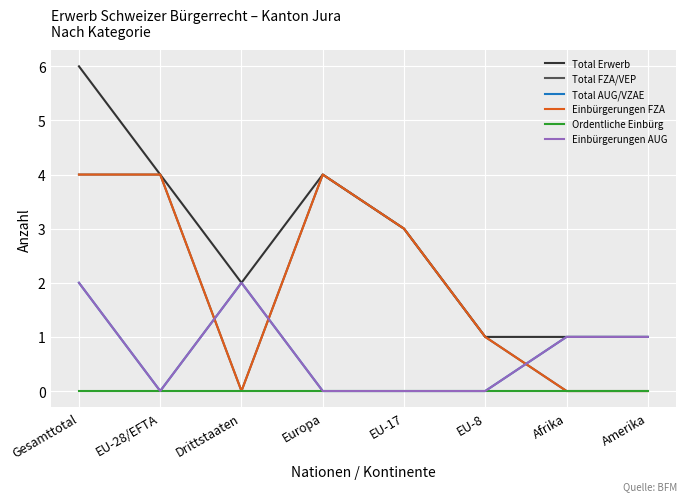

What position from the left is Gesamttotal?

1